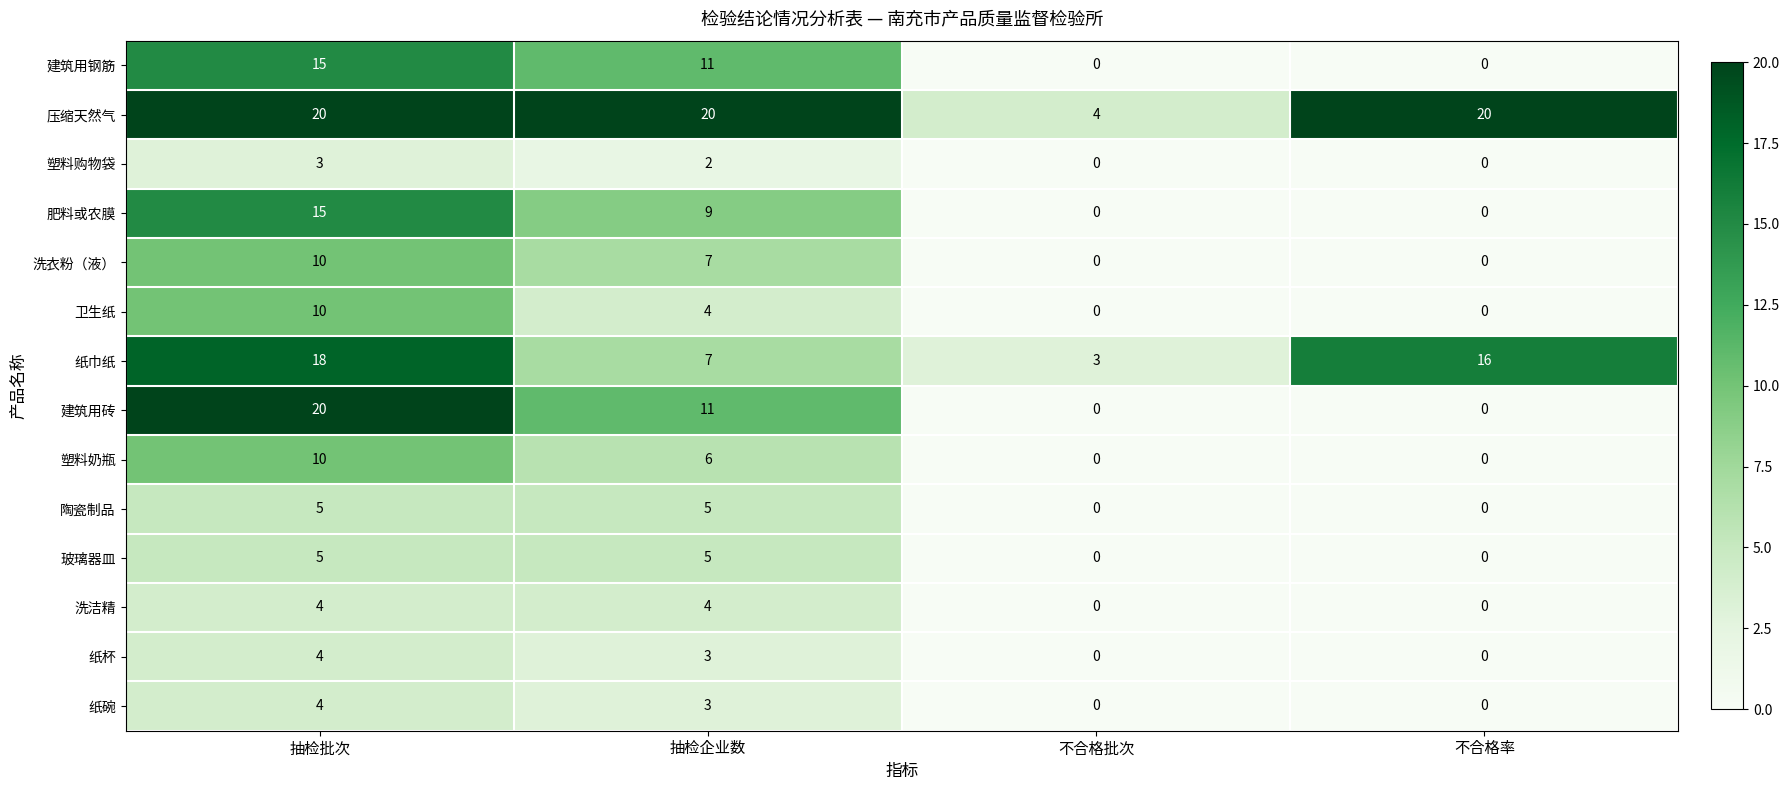

At which category is the sum across all series the highest?

抽检批次